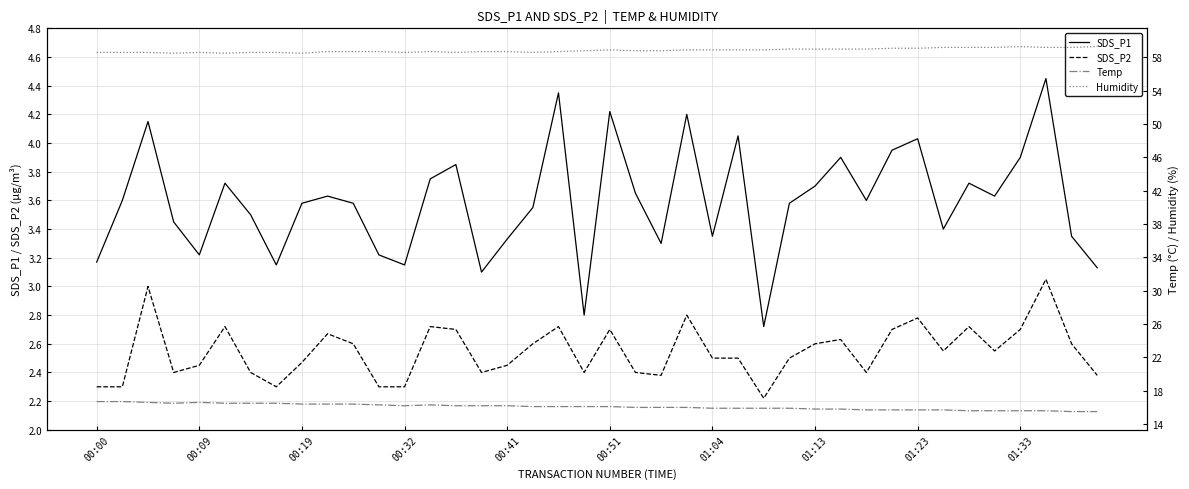

Reading left to right, list all the values displayed in this chart.

SDS_P1: 3.2	3.6	4.2	3.5	3.2	3.7	3.5	3.1	3.6	3.6	3.6	3.2	3.1	3.8	3.9	3.1	3.3	3.5	4.3	2.8	4.2	3.6	3.3	4.2	3.4	4.0	2.7	3.6	3.7	3.9	3.6	4.0	4.0	3.4	3.7	3.6	3.9	4.5	3.4	3.1
SDS_P2: 2.3	2.3	3.0	2.4	2.5	2.7	2.4	2.3	2.5	2.7	2.6	2.3	2.3	2.7	2.7	2.4	2.5	2.6	2.7	2.4	2.7	2.4	2.4	2.8	2.5	2.5	2.2	2.5	2.6	2.6	2.4	2.7	2.8	2.5	2.7	2.5	2.7	3.0	2.6	2.4
Temp: 16.7	16.7	16.6	16.5	16.6	16.5	16.5	16.5	16.4	16.4	16.4	16.3	16.2	16.3	16.2	16.2	16.2	16.1	16.1	16.1	16.1	16.0	16.0	16.0	15.9	15.9	15.9	15.9	15.8	15.8	15.7	15.7	15.7	15.7	15.6	15.6	15.6	15.6	15.5	15.5
Humidity: 58.6	58.6	58.6	58.5	58.6	58.5	58.6	58.6	58.5	58.7	58.7	58.7	58.6	58.7	58.6	58.7	58.7	58.6	58.7	58.8	58.9	58.8	58.8	58.9	58.9	58.9	58.9	59.0	59.0	59.0	59.0	59.1	59.1	59.2	59.2	59.2	59.3	59.2	59.2	59.3